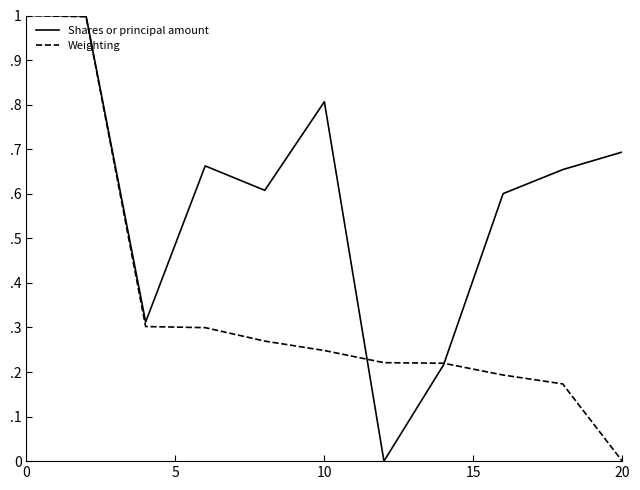

Does the chart have visible grid lines?

No